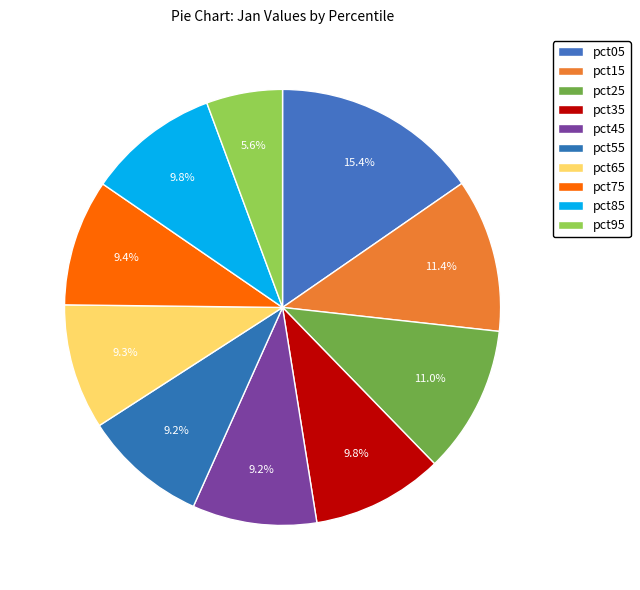

How many slices are in this pie chart?

10